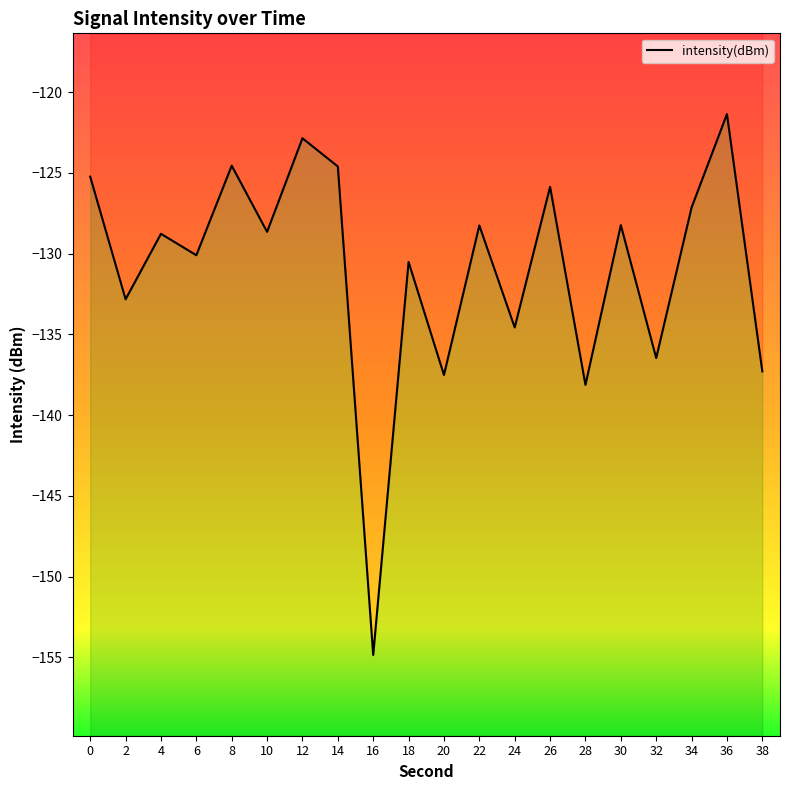

Between 14 and 0, which is larger?

14